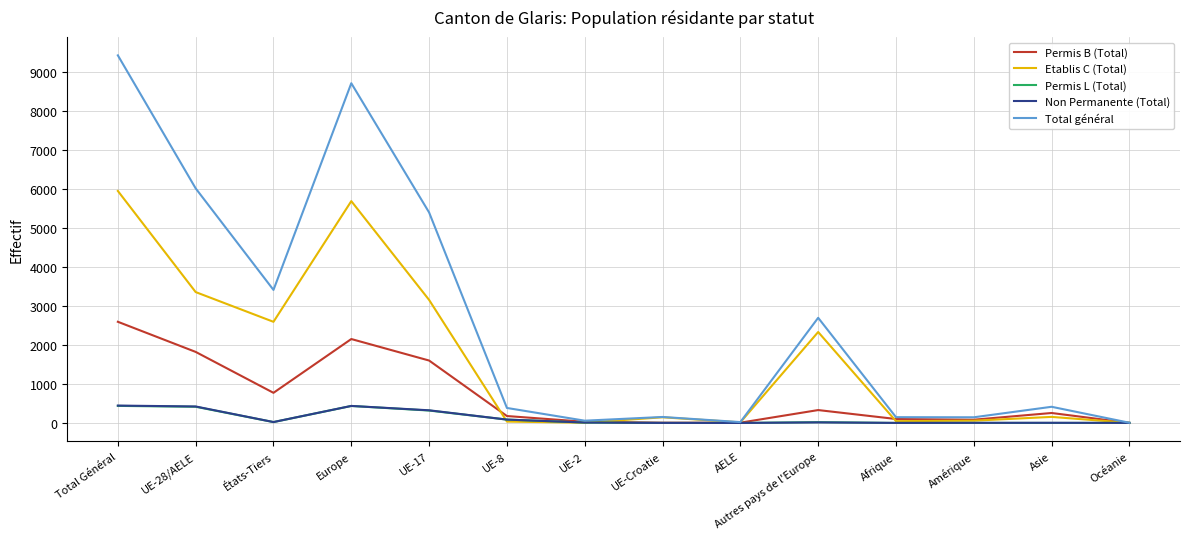

What is the approximate value of Permis B (Total) at UE-17?

1599